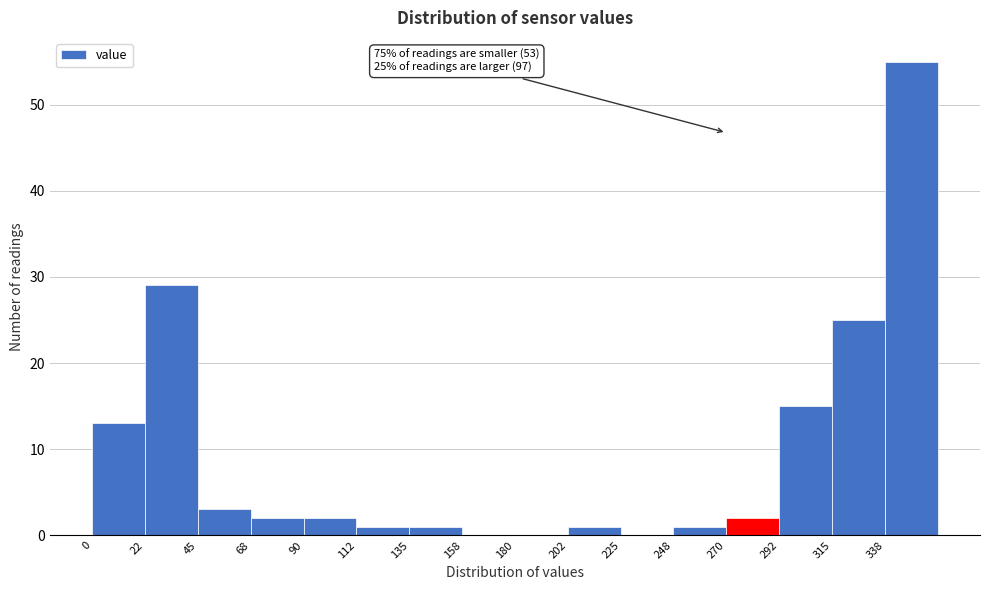

Over which range of the x-axis is the bar tallest?

337.5 to 360.0